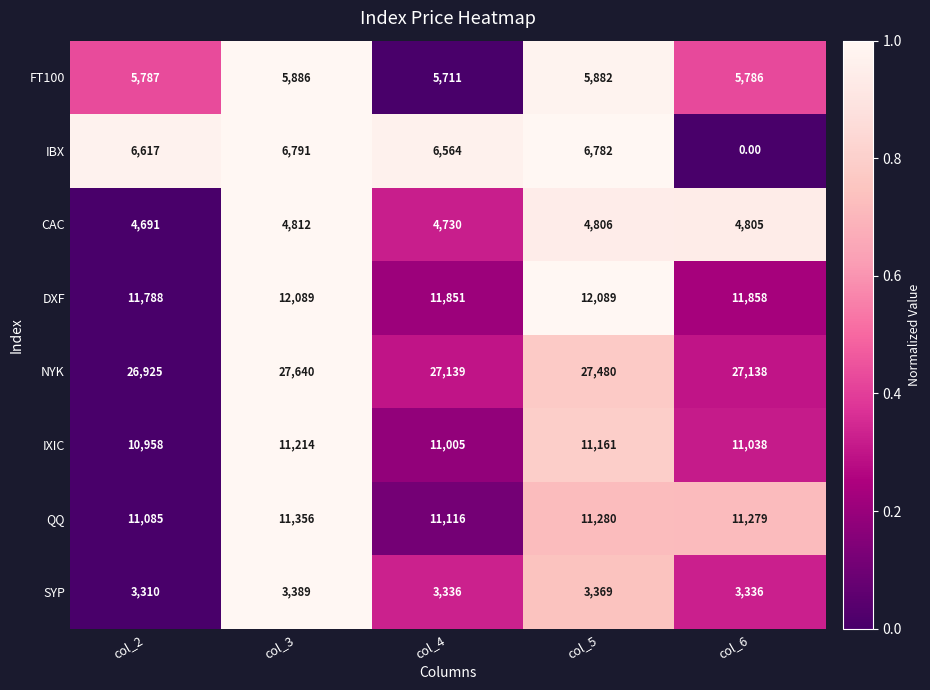

What is the spread (max minus min) of values at col_5?

24111